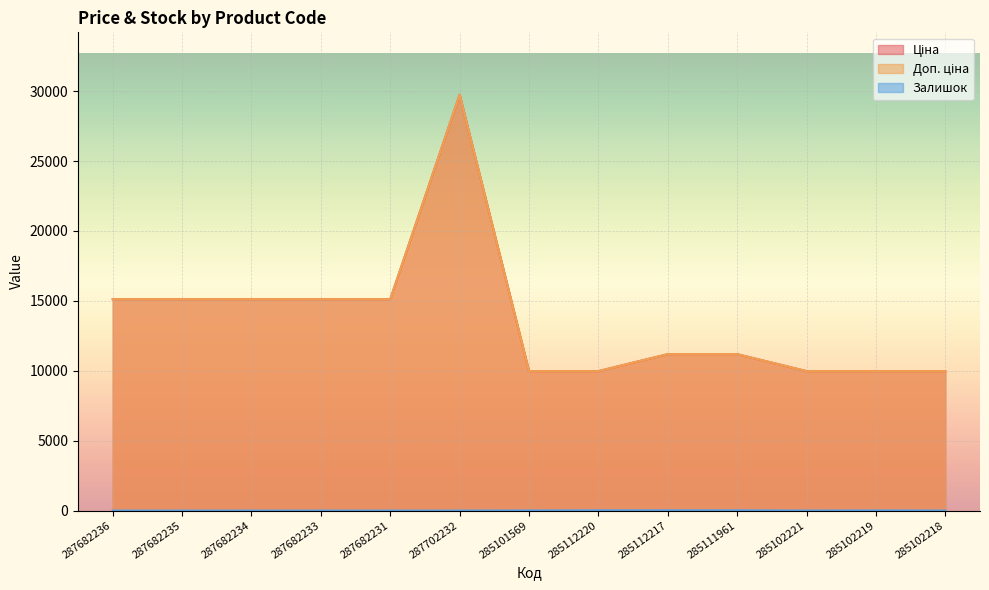

What is the difference between the maximum and minimum values in the Залишок series?

17.0